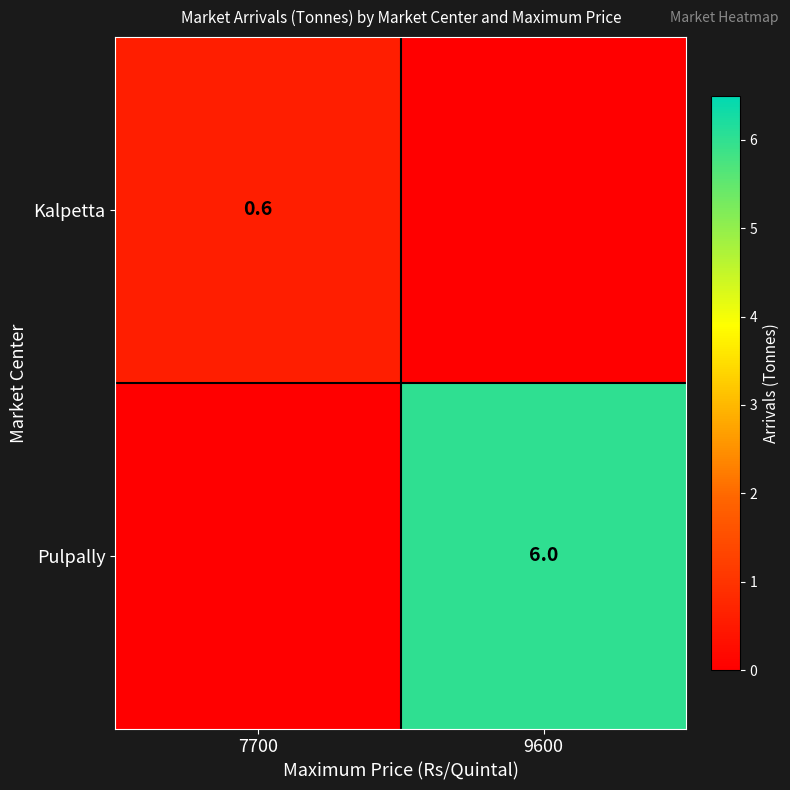

Count the number of data series in this chart.

2